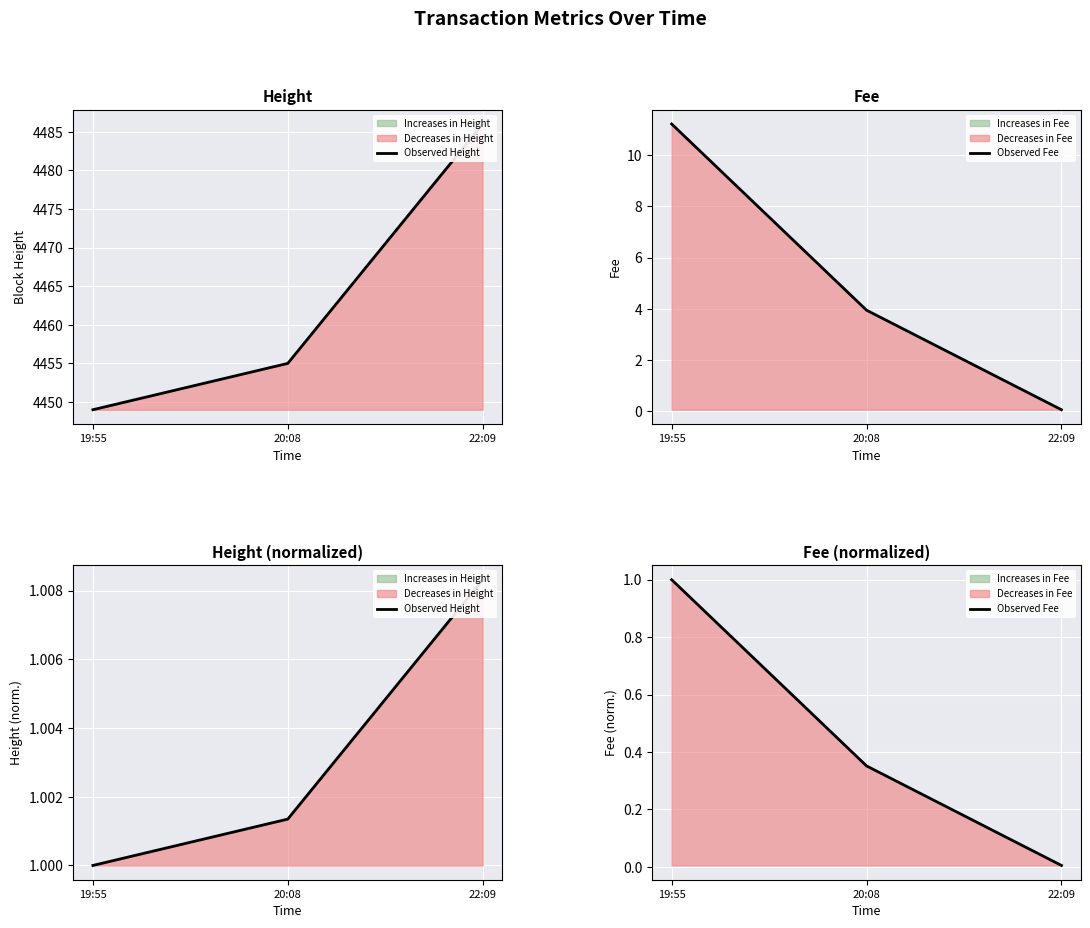

Which label corresponds to the largest value in the chart?

22:09